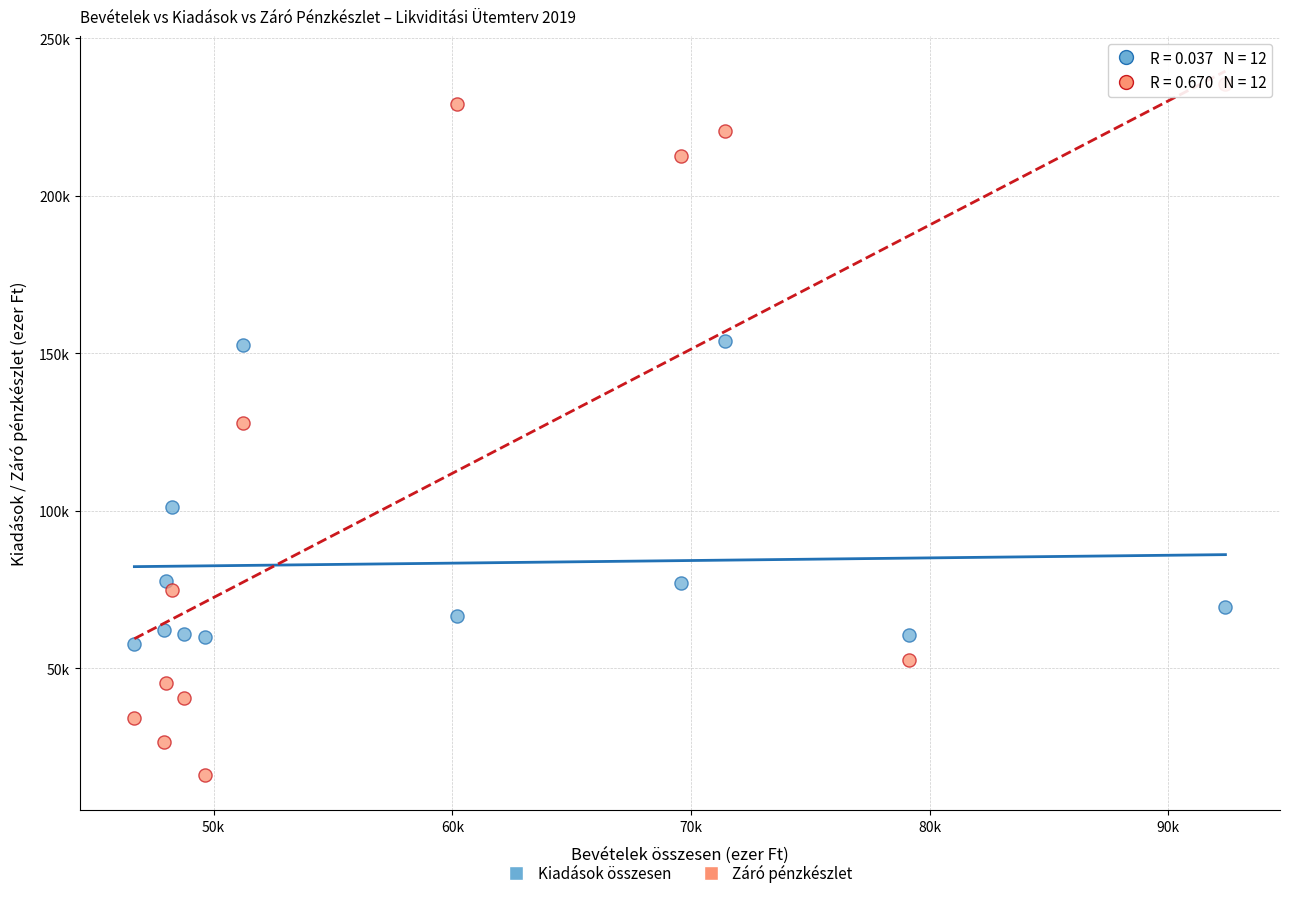

What are all the series names shown in the legend?

Kiadások összesen, Záró pénzkészlet